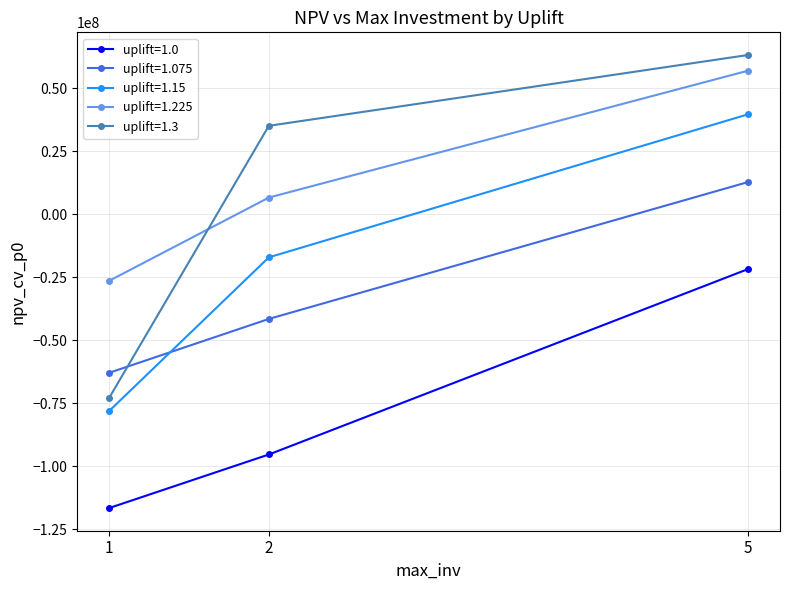

Which category has the lowest value across all series?

1